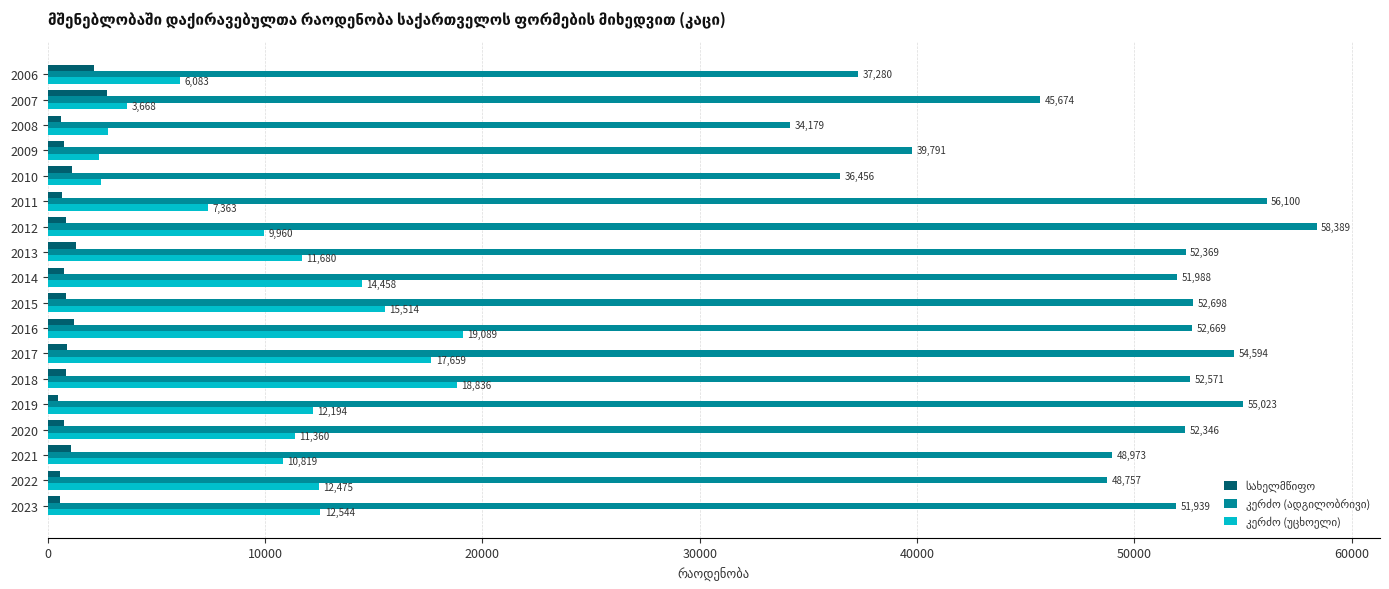

At how many categories does at least one series exceed 37665?

15